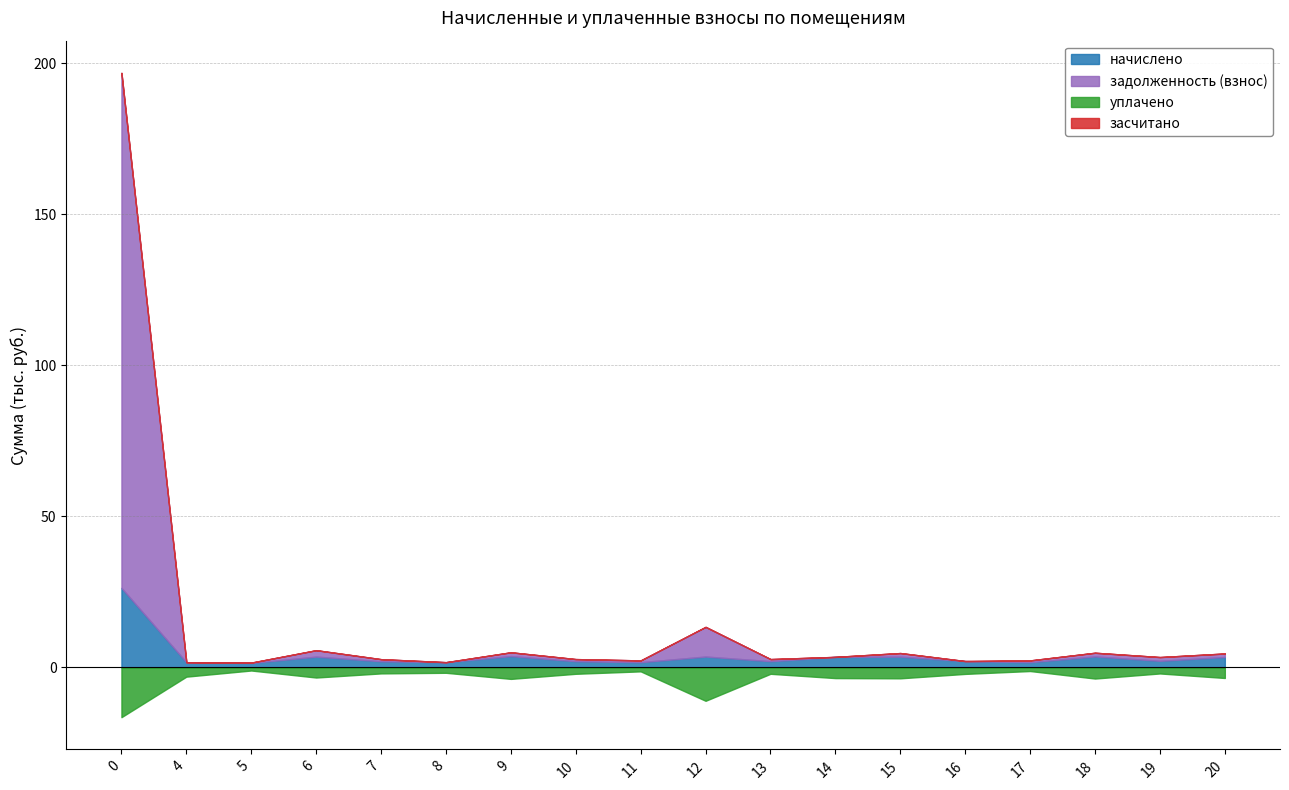

Reading left to right, transcribe all the data shown in this chart.

начислено: 0=26335.3	4=1747.5	5=1497.8	6=3599.3	7=2064.2	8=1754.9	9=3770.7	10=2086.6	11=1758.7	12=3621.7	13=2086.6	14=3509.9	15=3584.4	16=2120.1	17=1758.7	18=3658.9	19=2213.2	20=3472.6
задолженность (взнос): 0=170425.9	4=0.0	5=115.3	6=2123.8	7=688.1	8=0.0	9=1256.9	10=695.5	11=586.2	12=9816.6	13=695.5	14=0.0	15=1194.8	16=8.6	17=586.2	18=1219.6	19=1237.0	20=1157.5
засчитано: 0=0.0	4=0.0	5=0.0	6=0.0	7=0.0	8=0.0	9=0.0	10=0.0	11=0.0	12=0.0	13=0.0	14=0.0	15=0.0	16=0.0	17=0.0	18=0.0	19=0.0	20=0.0
уплачено: 0=16449.0	4=3032.2	5=997.9	6=3323.6	7=1957.6	8=1754.1	9=3770.7	10=2086.6	11=1281.3	12=11023.8	13=2086.6	14=3509.9	15=3584.4	16=2120.1	17=1172.4	18=3658.9	19=1974.8	20=3472.6